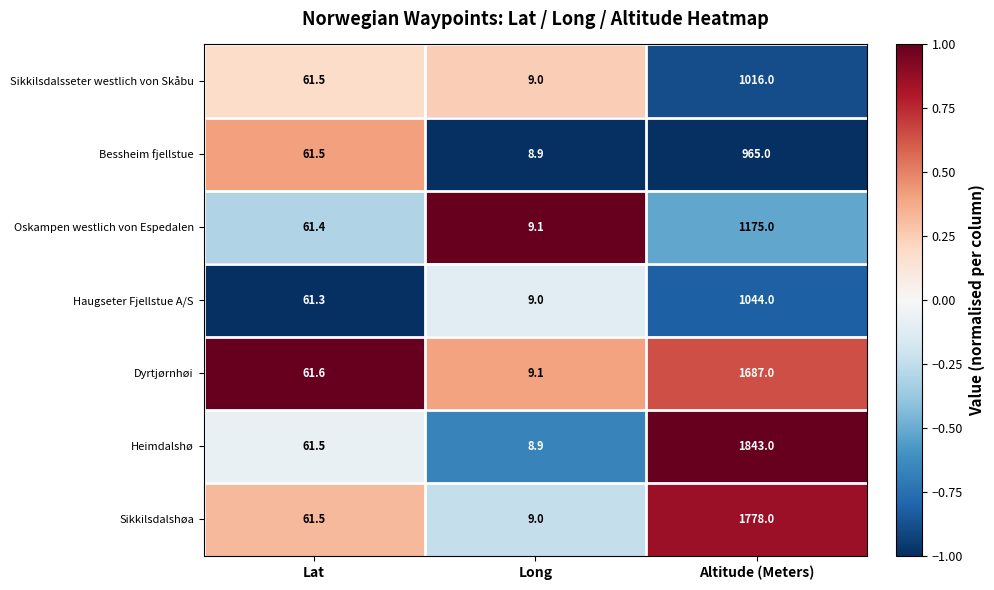

True or false: Dyrtjørnhøi has a value of 100.8 at Lat.

False